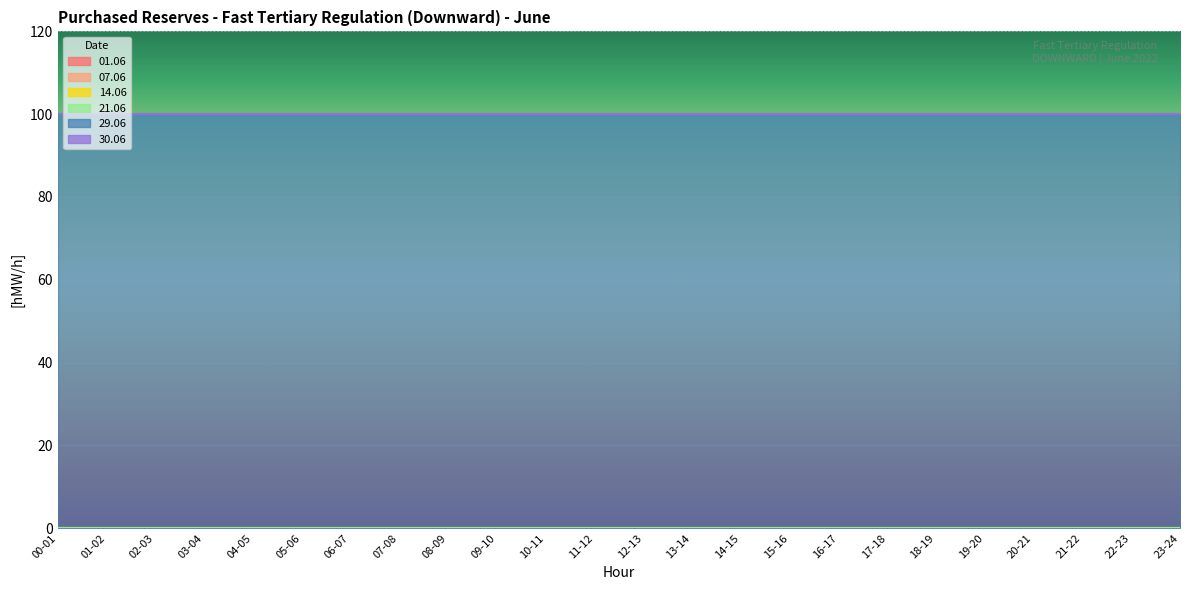

True or false: 01.06 and 21.06 intersect in this chart.

False